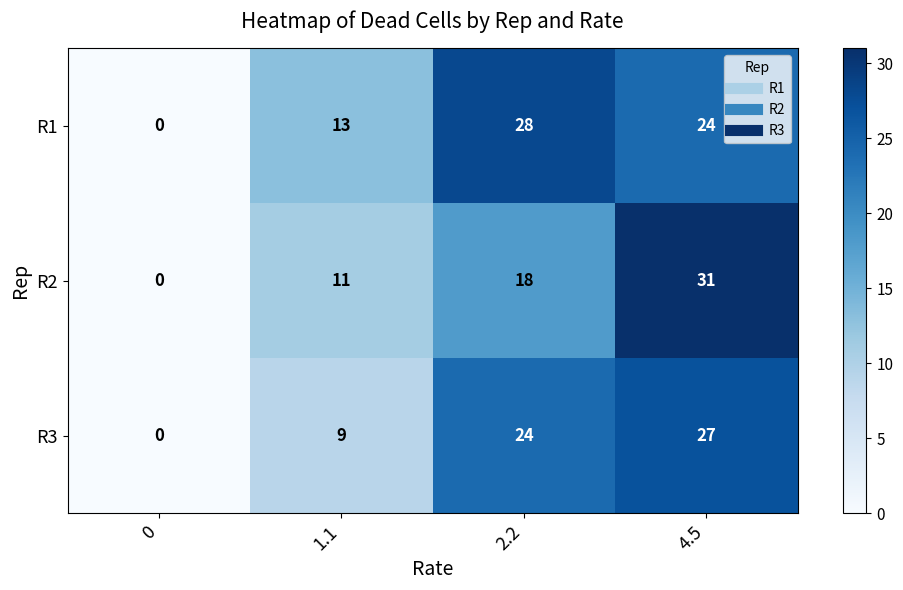

What is the difference between the maximum and second lowest values in the R3 series?

18